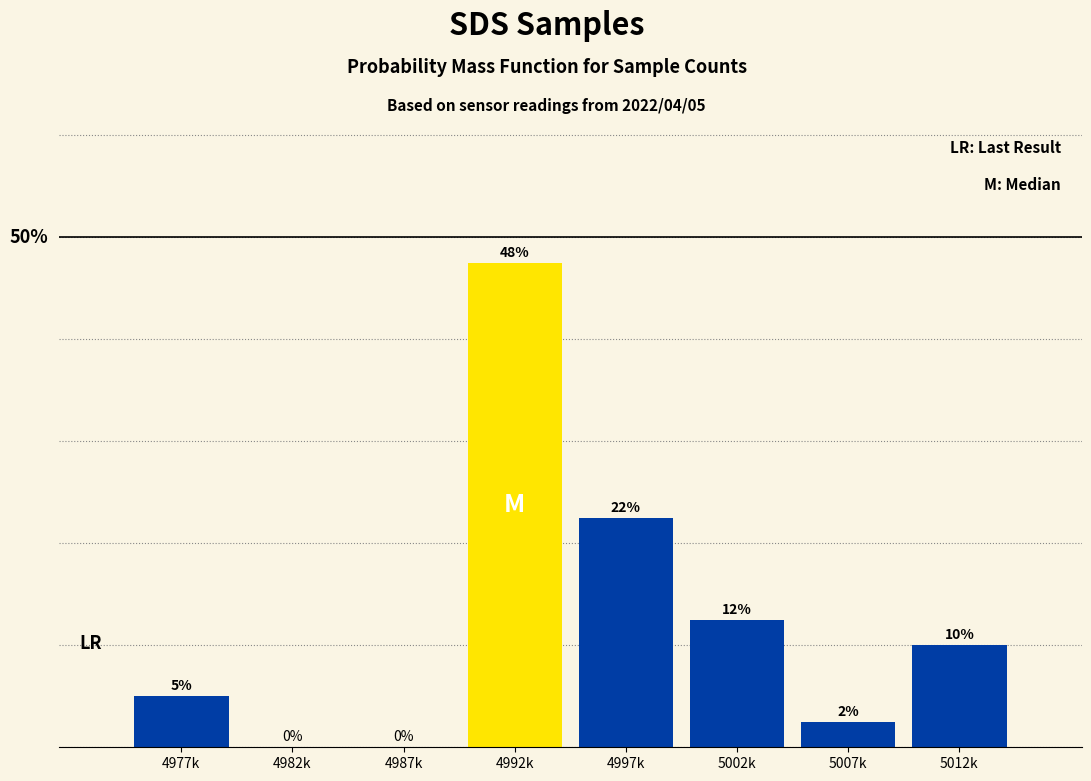

Between 5002k and 4987k, which is larger?

5002k